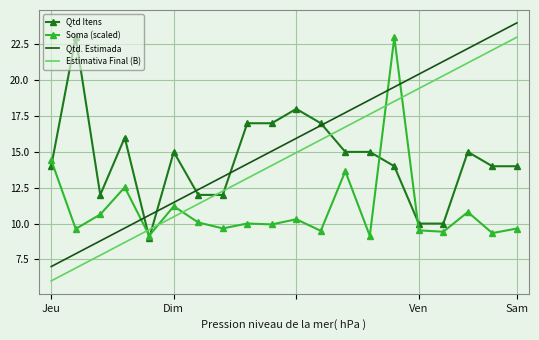

How many intersections are there between Soma (scaled) and Qtd Itens?

5